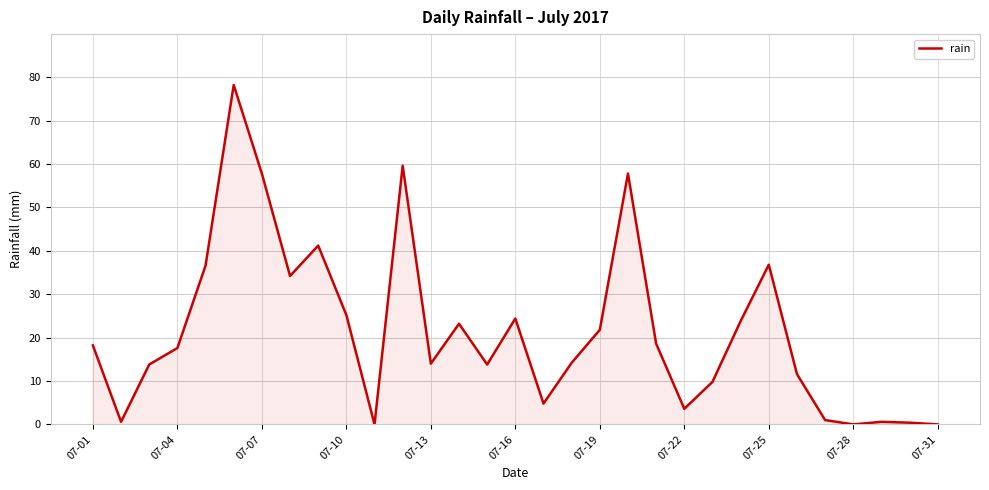

What is the difference between the maximum and minimum values?

78.2